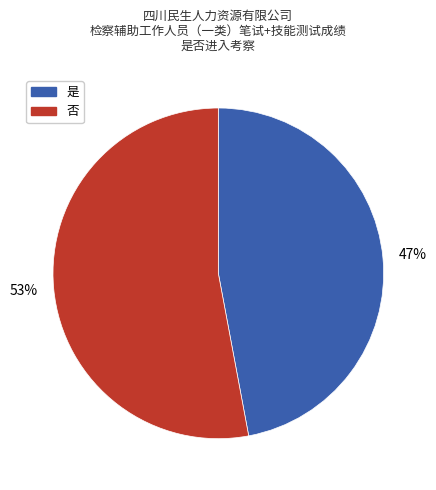

Do 是 and 否 together represent more than half of the pie?

Yes